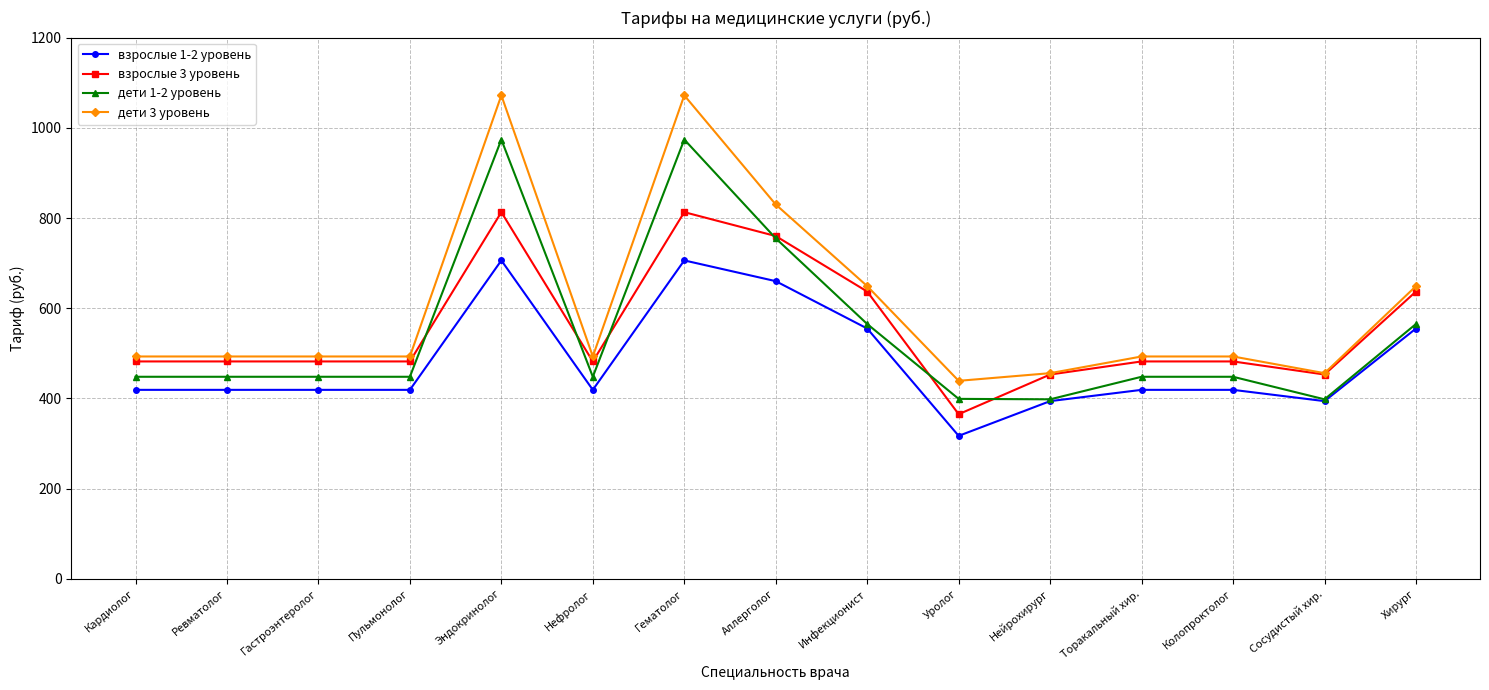

The дети 1-2 уровень series shows 398 at Сосудистый хир.. True or false?

True